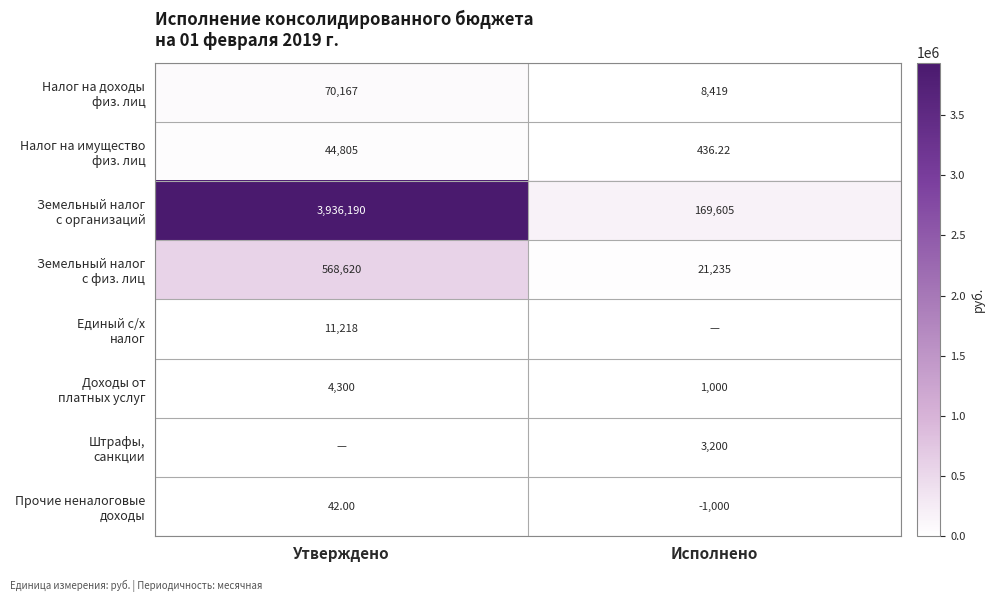

At which label is Налог на имущество физ. лиц closest to 22620?

Исполнено